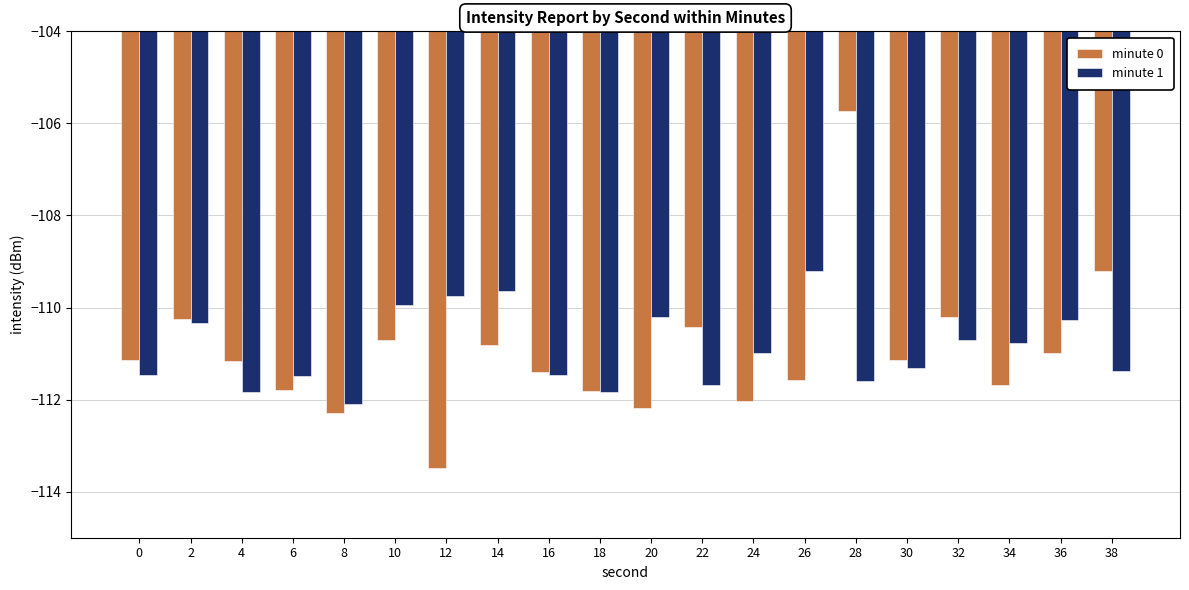

At which category is the sum across all series the highest?

28